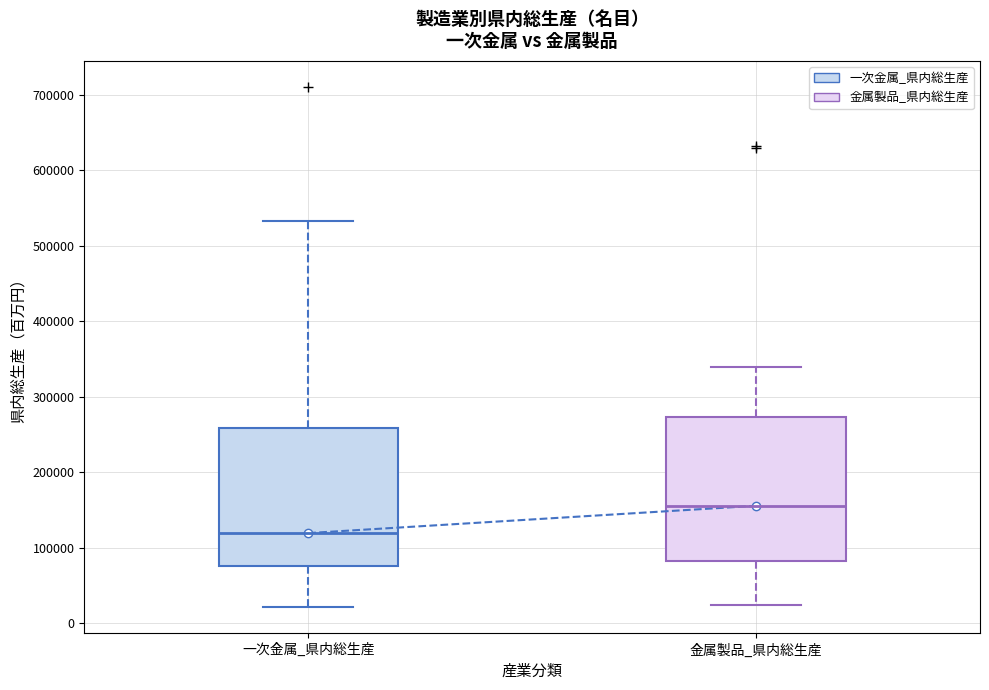

Where is the upper edge of the box for 金属製品_県内総生産 on the y-axis? The values are not printed on the chart, so give them approximately, as read against the axis.

270000